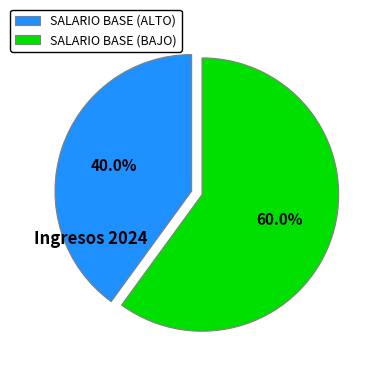

Which category has the smallest portion of the pie?

SALARIO BASE (ALTO)